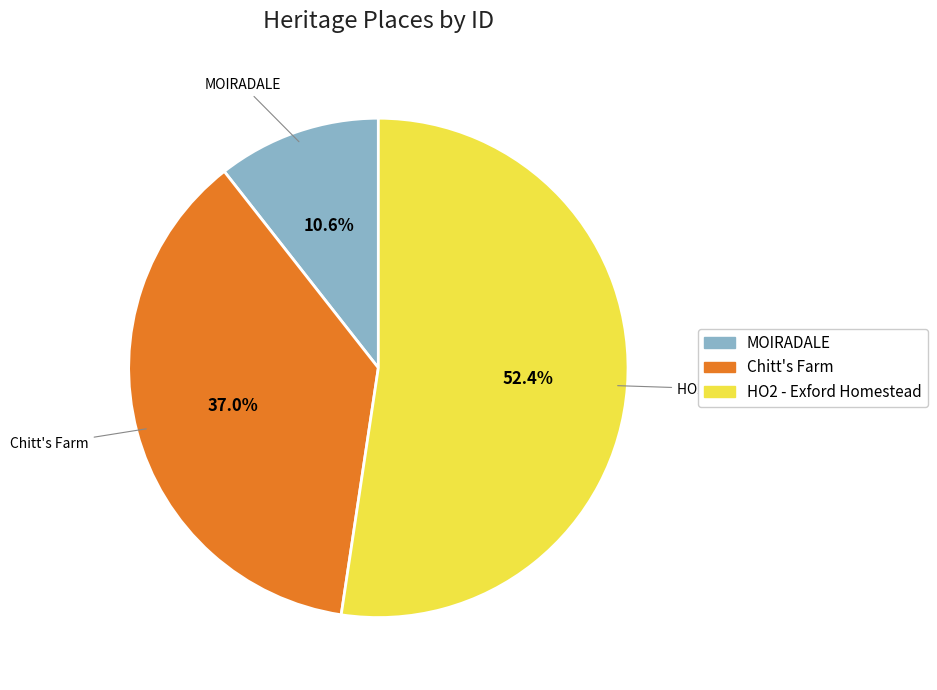

Does any single category account for the majority?

Yes